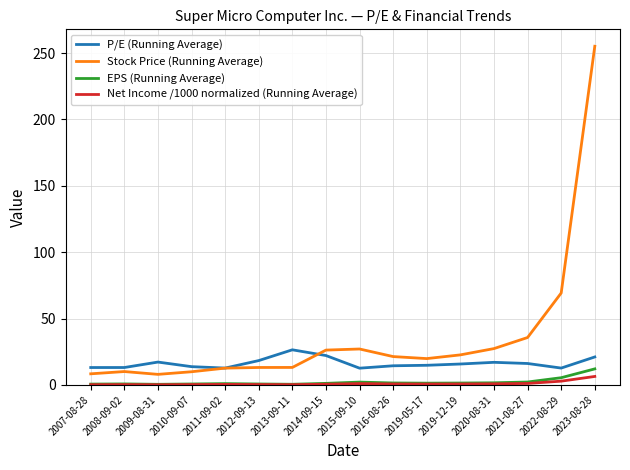

Is it true that Net Income /1000 normalized (Running Average) equals 0.5 at 2014-09-15?

True